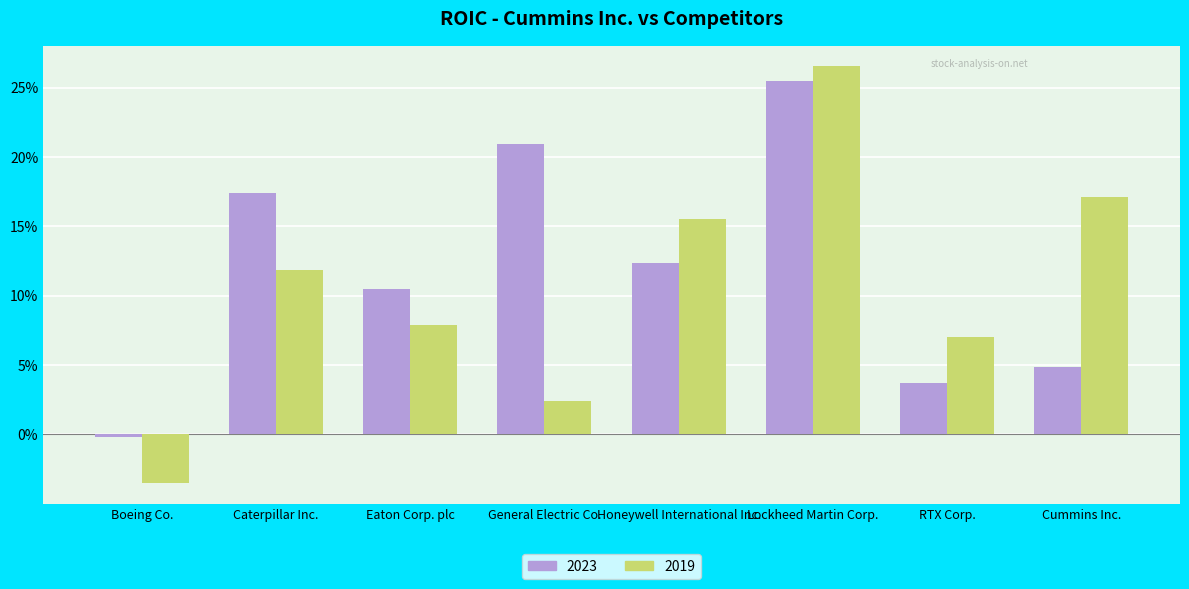

List the series in order of their peak value, highest first.

2019, 2023